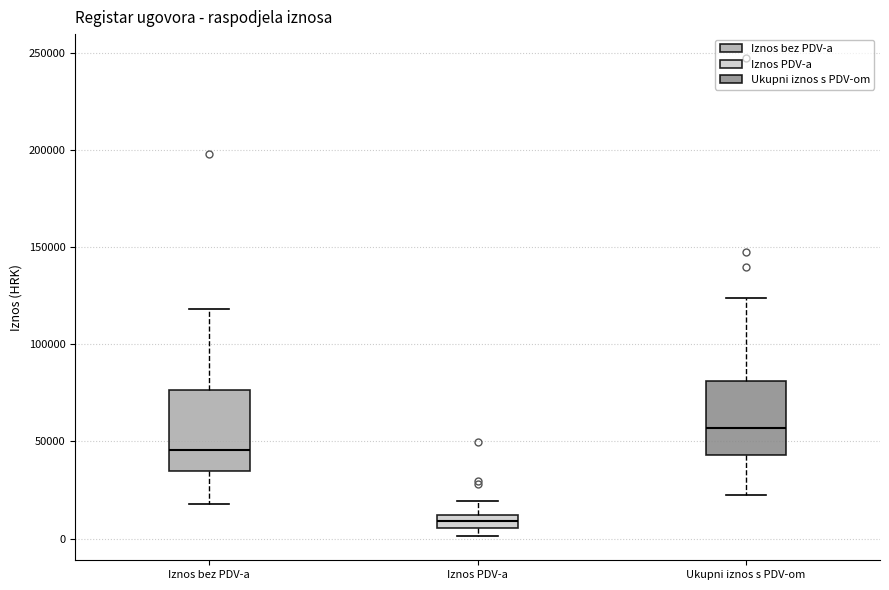

Where does the lower whisker of the box for Ukupni iznos s PDV-om end on the y-axis? The values are not printed on the chart, so give them approximately, as read against the axis.

25000